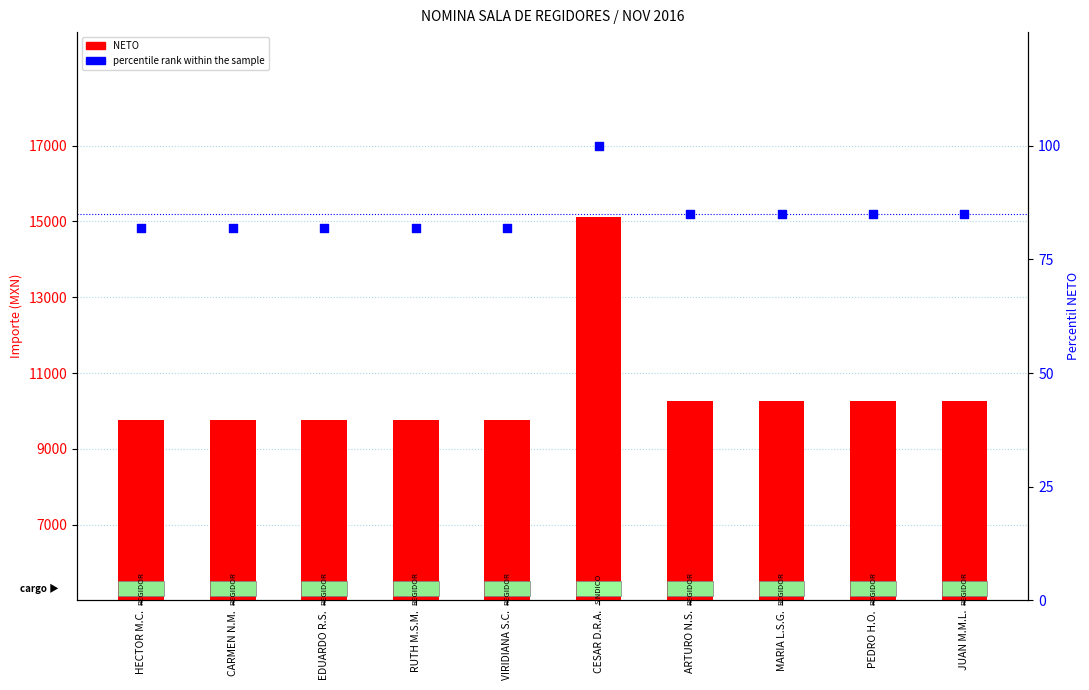

Which series reaches the maximum Y coordinate?

NETO